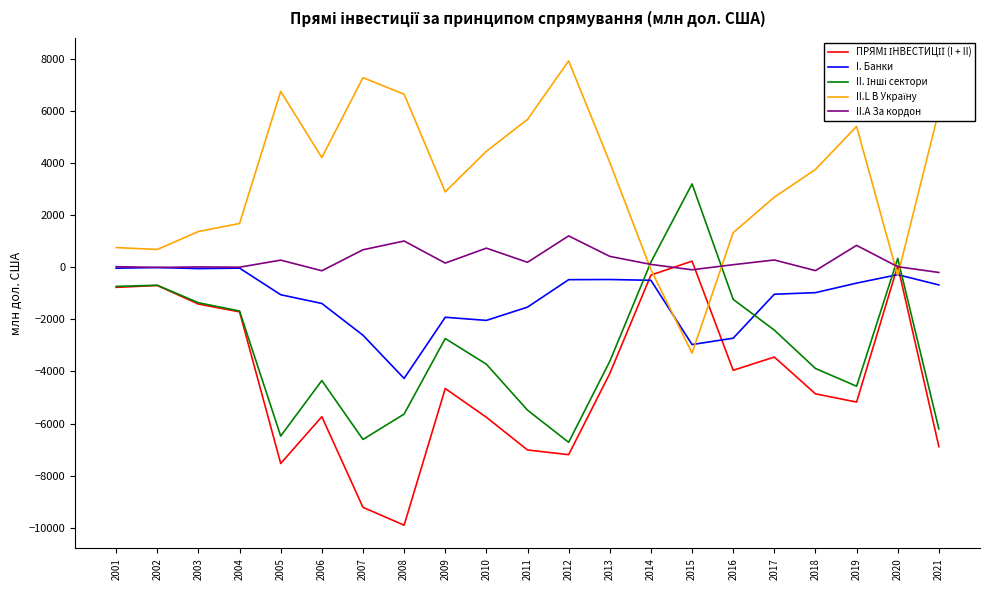

What is the minimum value shown in the chart?

-9903.0